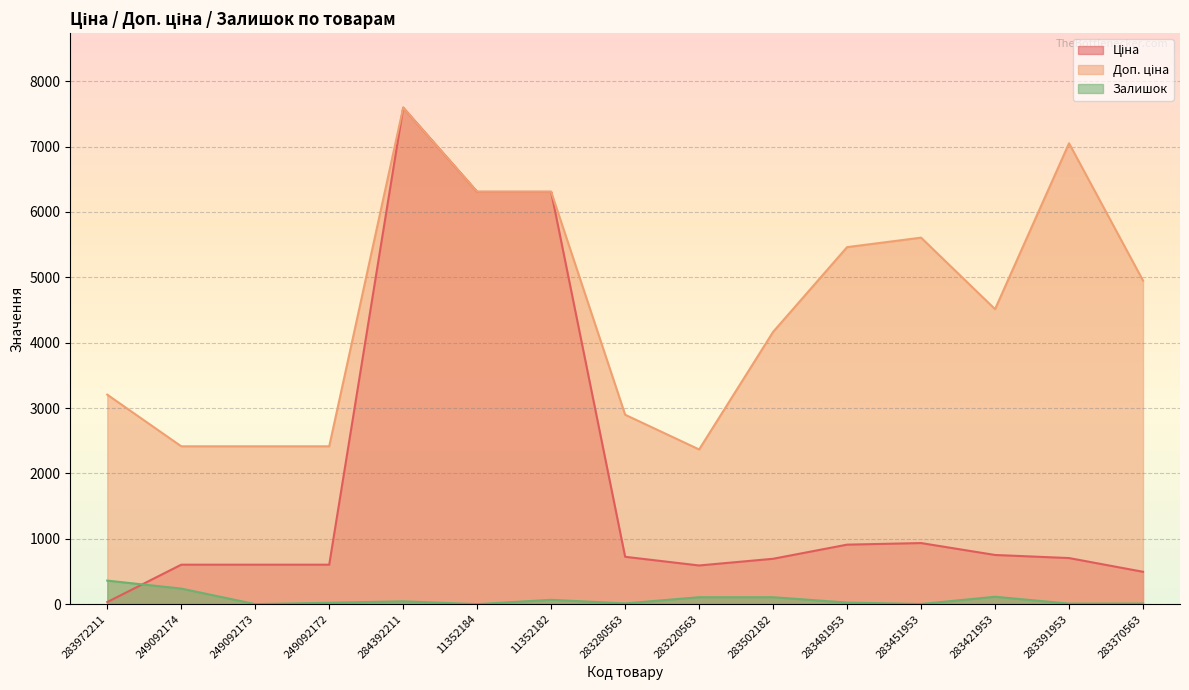

What value does the Доп. ціна series have at 284392211?

7596.5